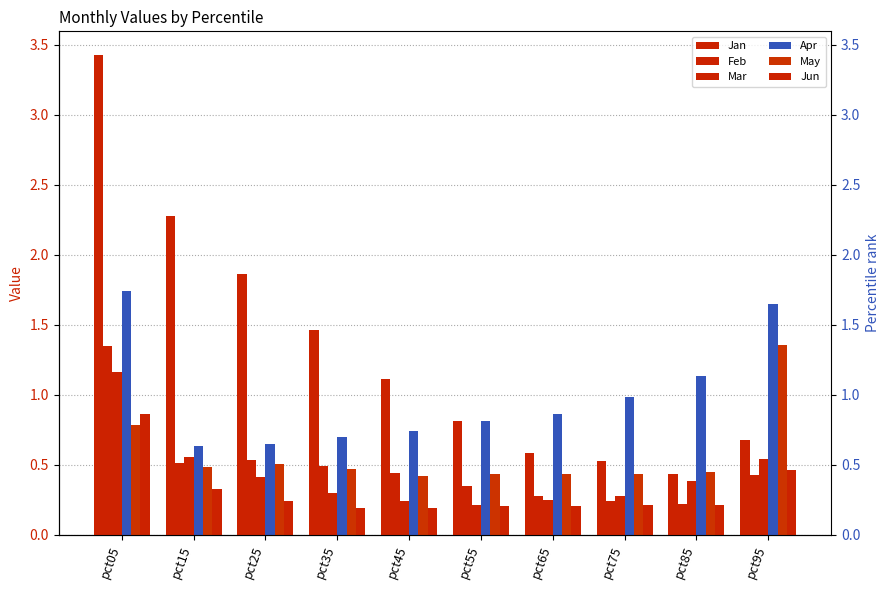

What are all the series names shown in the legend?

Jan, Feb, Mar, Apr, May, Jun